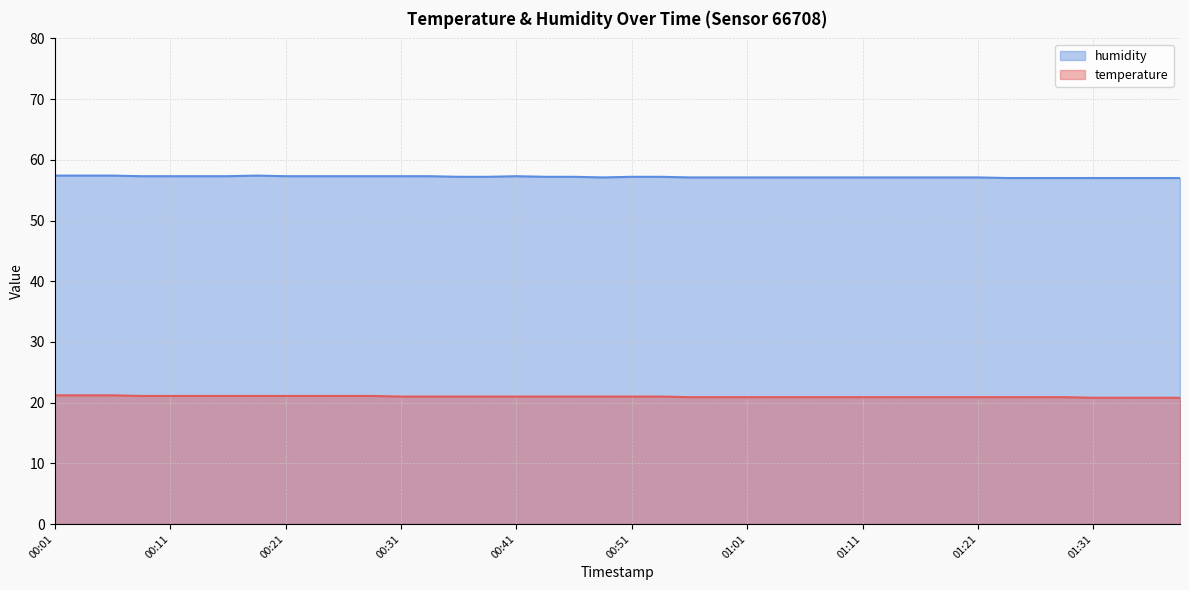

Is it true that temperature equals 10.5 at 00:46?

False